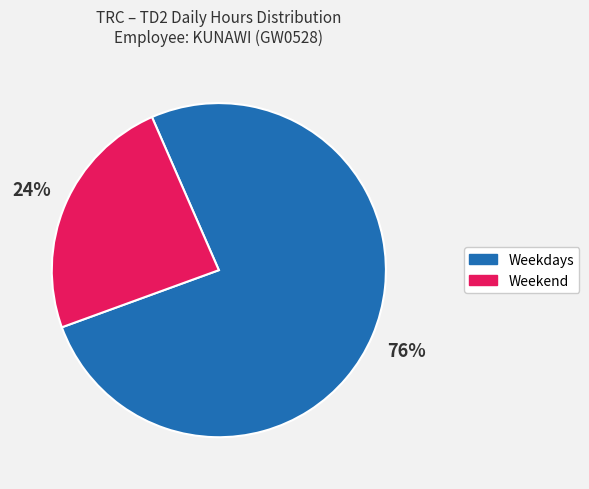

To the nearest percent, what is the difference between the largest and smallest slice percentages?

52%